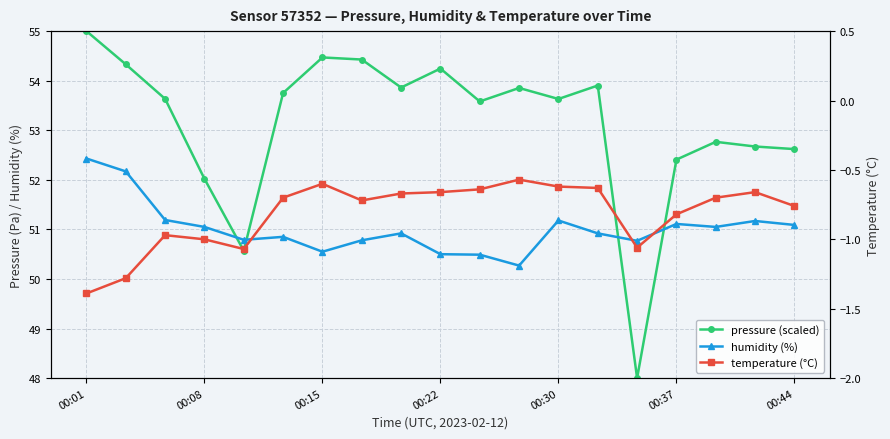

What is the value of the humidity (%) point at the 3rd from the left?

51.2